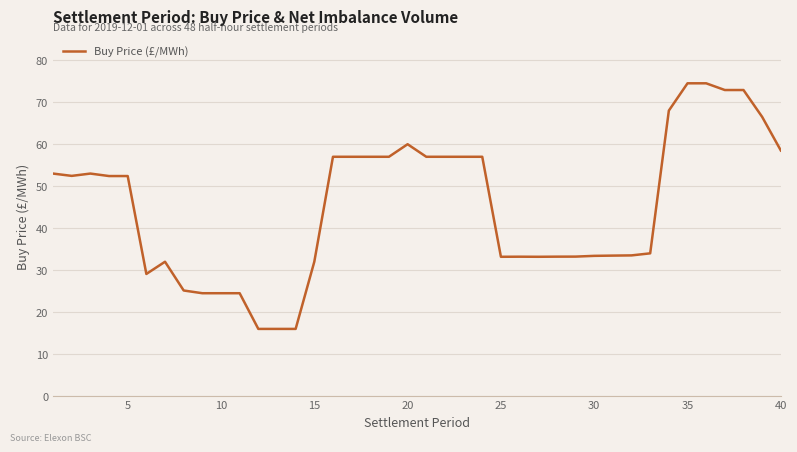

True or false: there are more than 0 points higher than both neighbors.

True